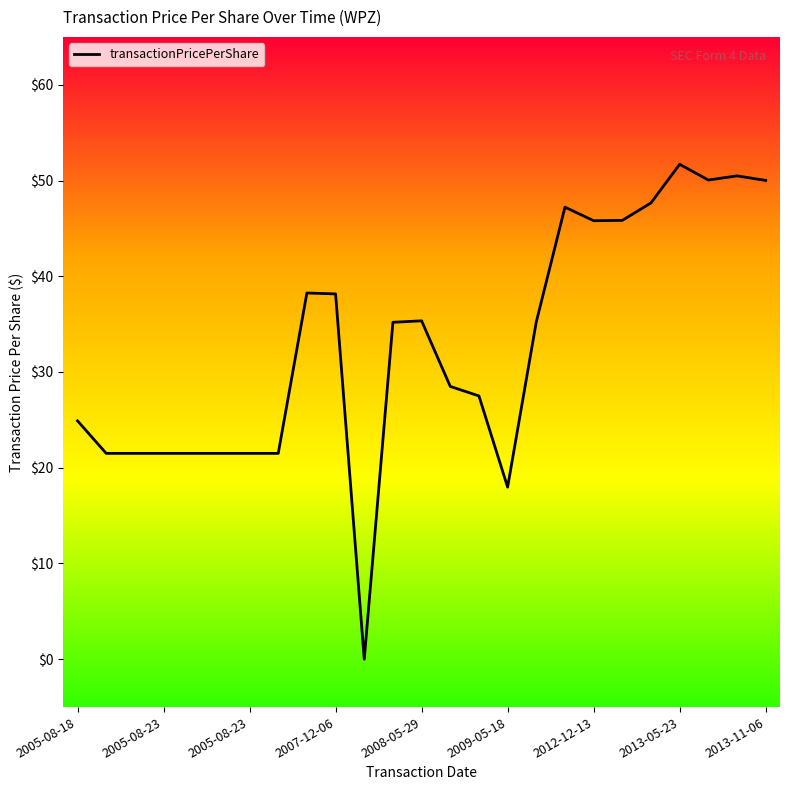

What is the difference between the maximum and minimum values?

51.7